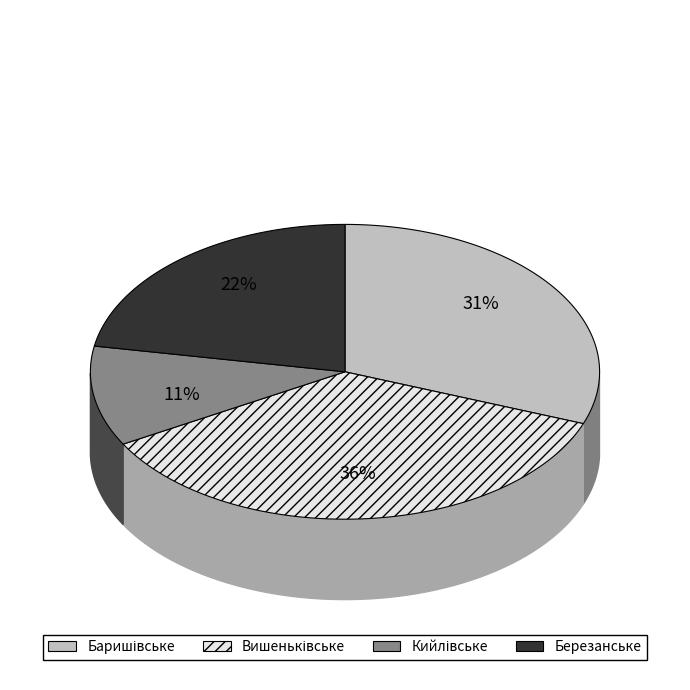

To the nearest percent, what portion does Кийлівське represent?

11%